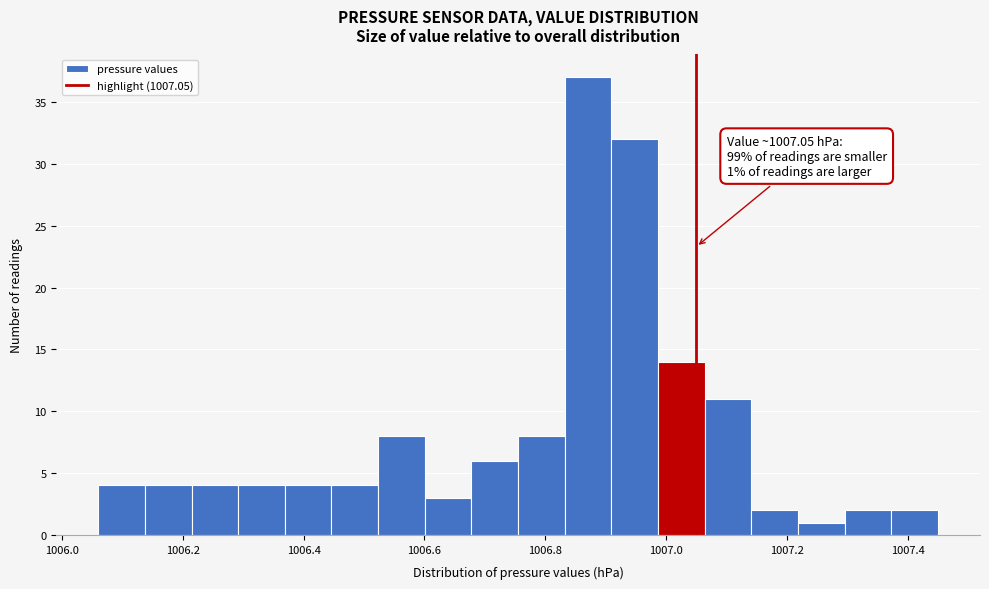

Around what value on the x-axis is the tallest bar? Give the approximate position of its centre, as read against the axis.

1006.88